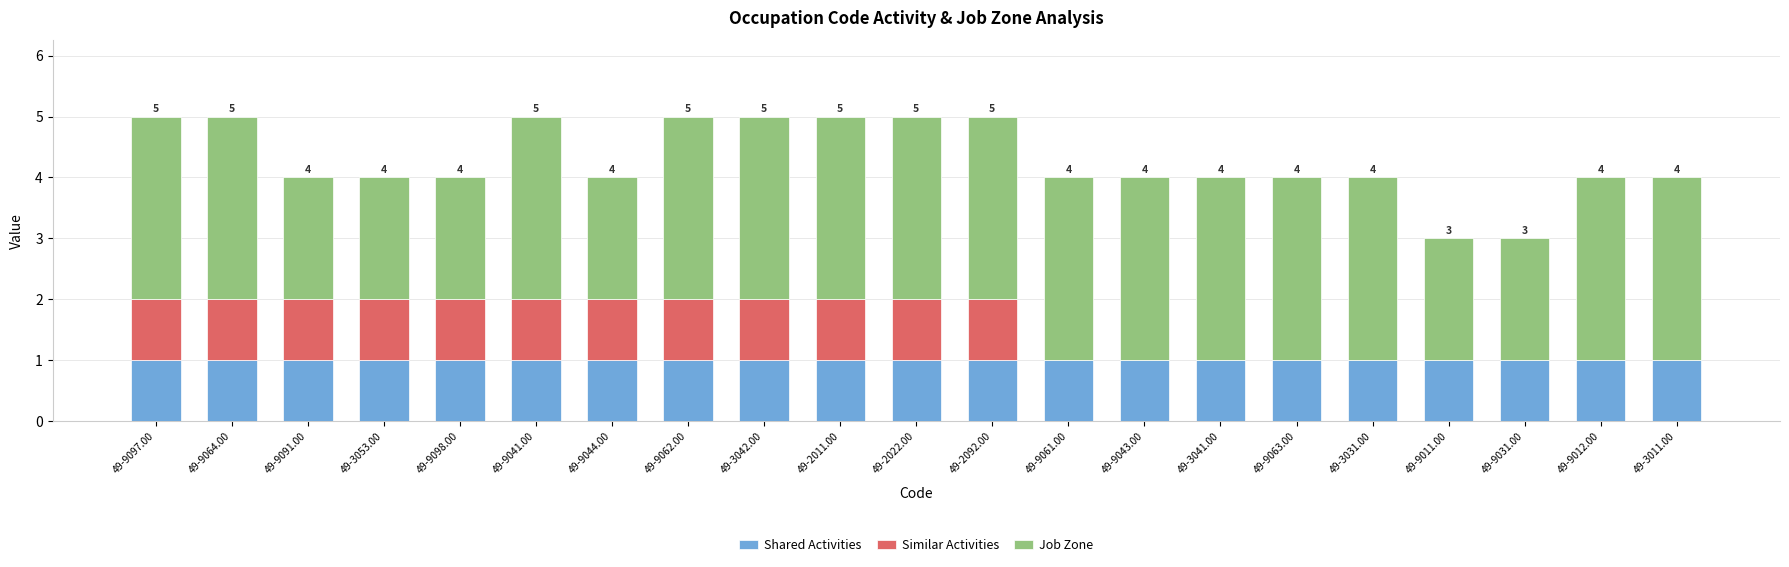

What is the total value across all series at 49-9031.00?

3